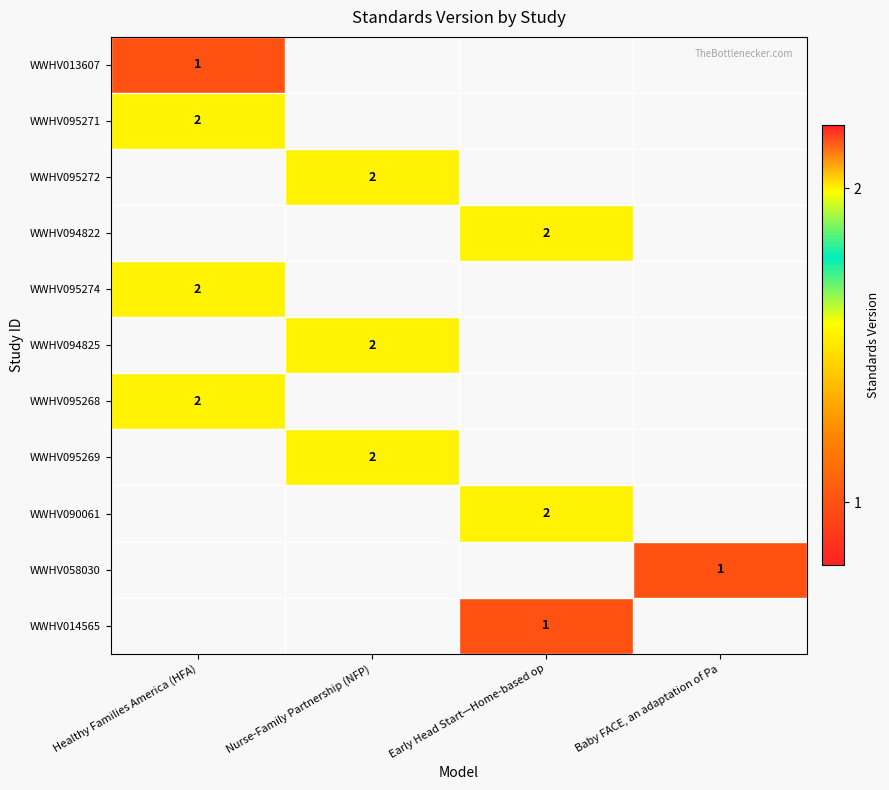

Read the WWHV058030 value at Baby FACE, an adaptation of Pa.

1.0